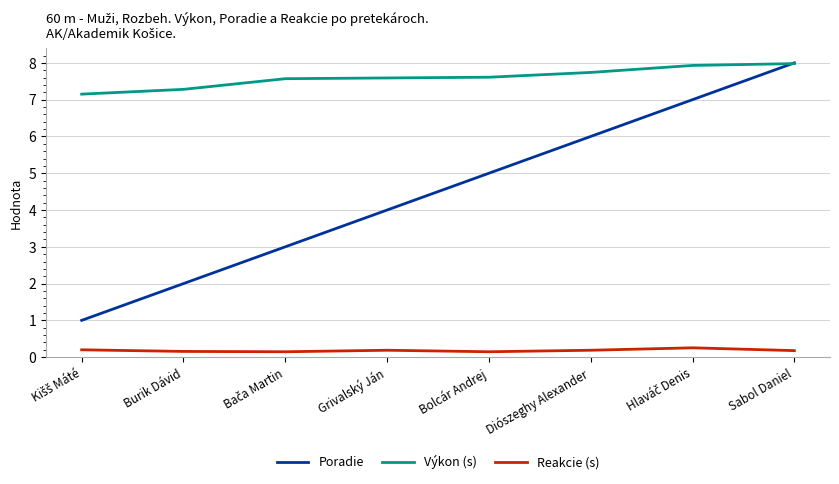

Count the Reakcie (s) values in the range 0 to 1.

8